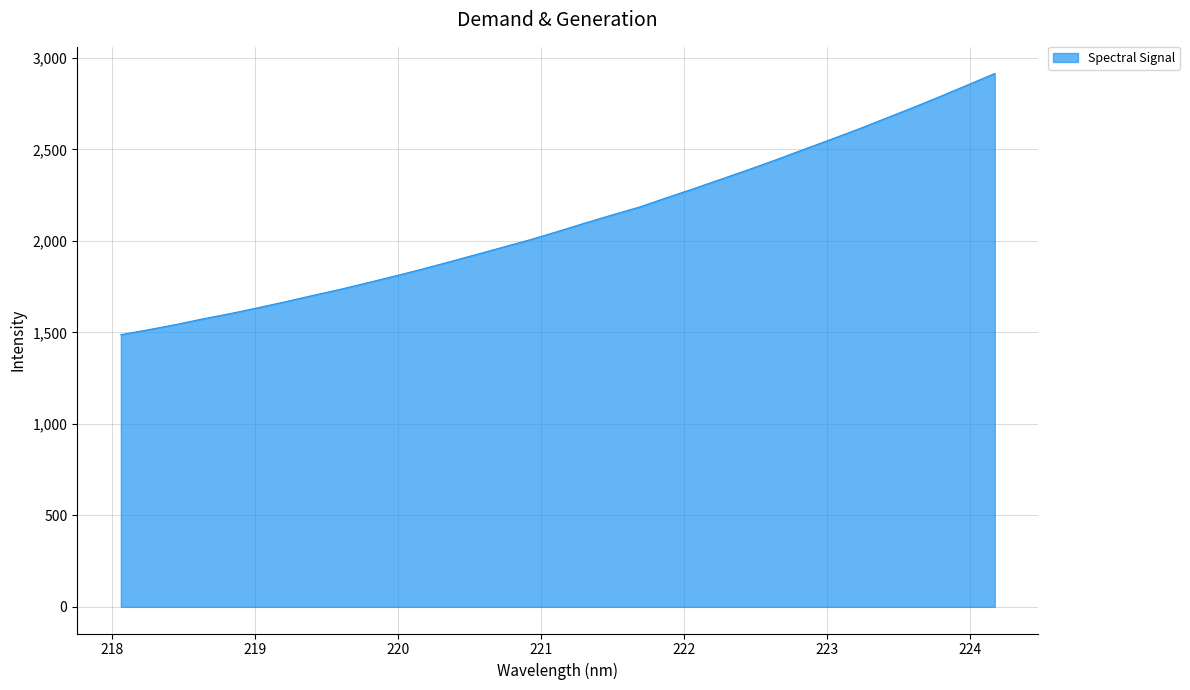

What is the difference between the maximum and minimum values?

1426.9